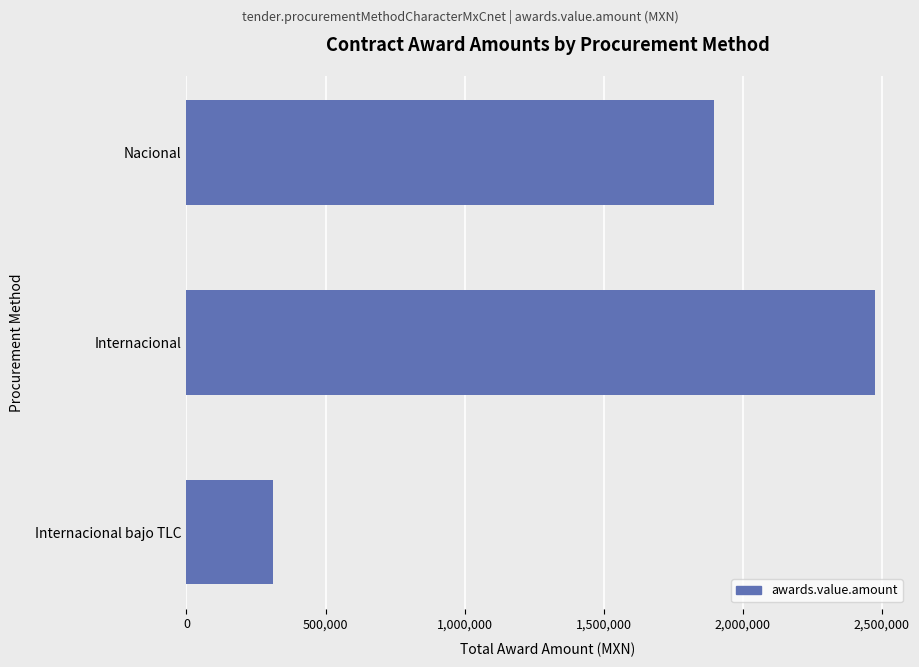

Reading top to bottom, what are all the values shown in this chart?

1895000.0	2474277.3	312570.0